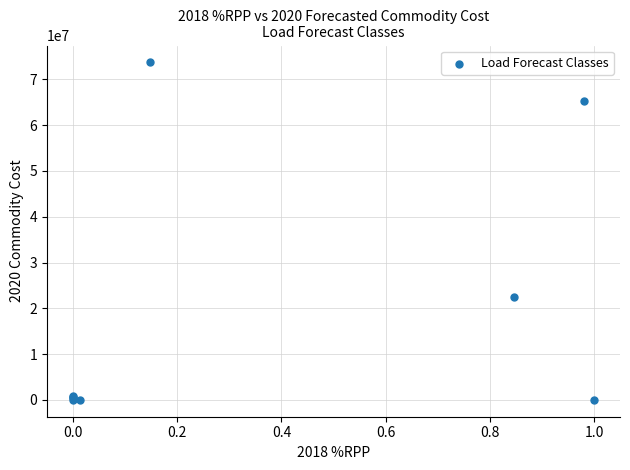

What Y value in the scatter plot is closest to 36859920?

22431672.1